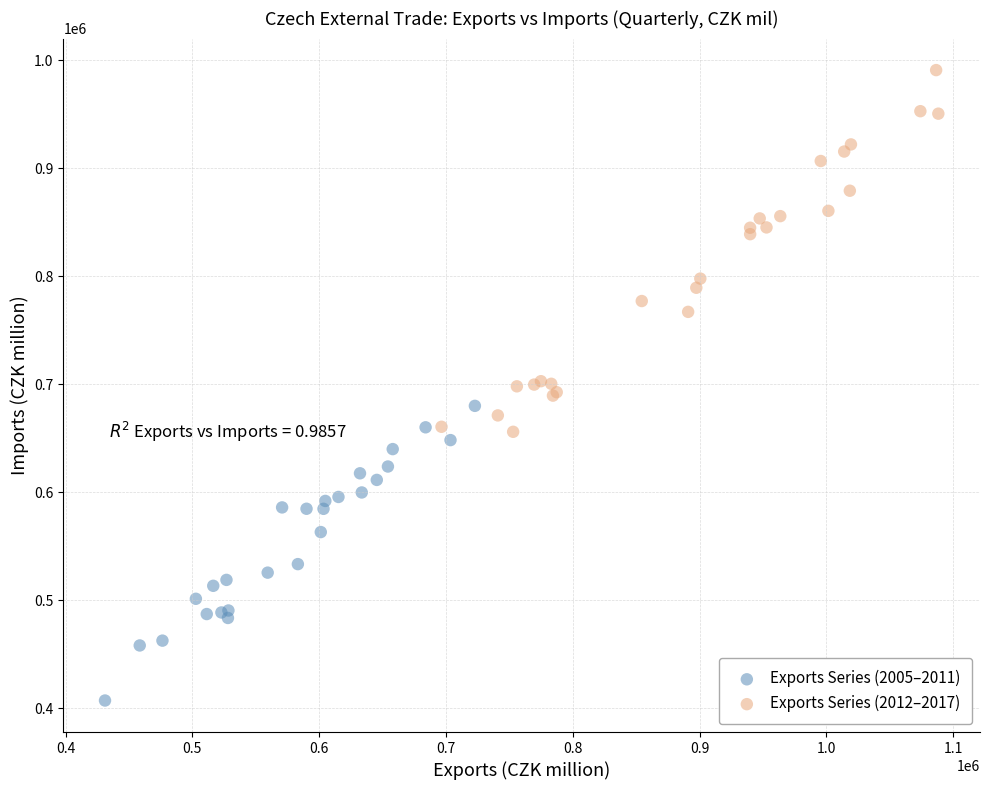

Which series contains the highest Y value?

Exports Series (2012–2017)